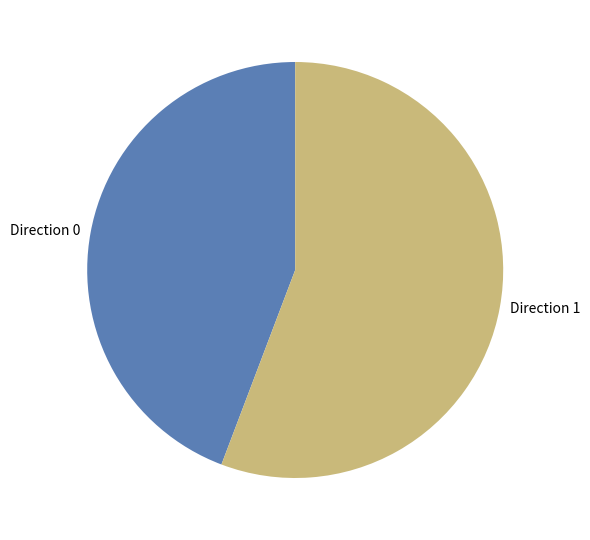

Which has a higher value, Direction 0 or Direction 1?

Direction 1